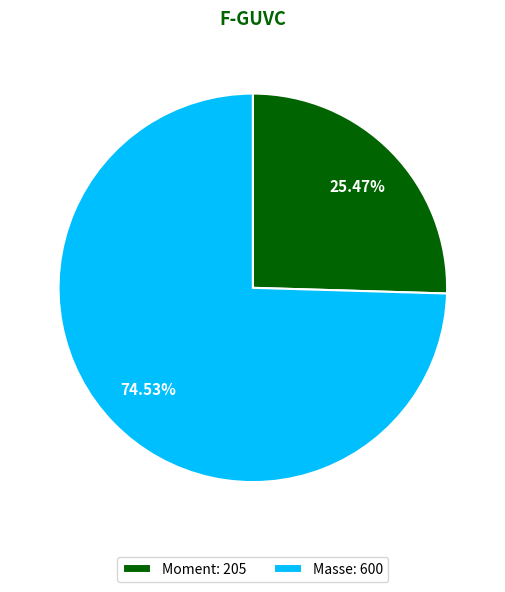

How many segments does this pie chart have?

2